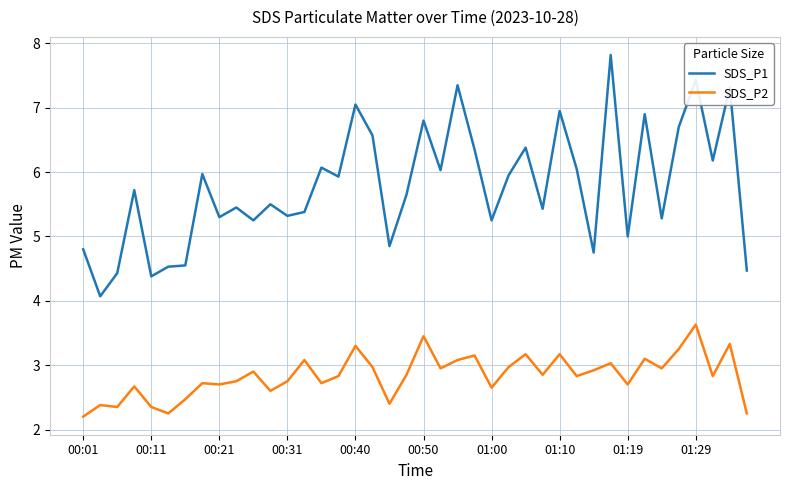

What is the maximum value shown in the chart?

7.8